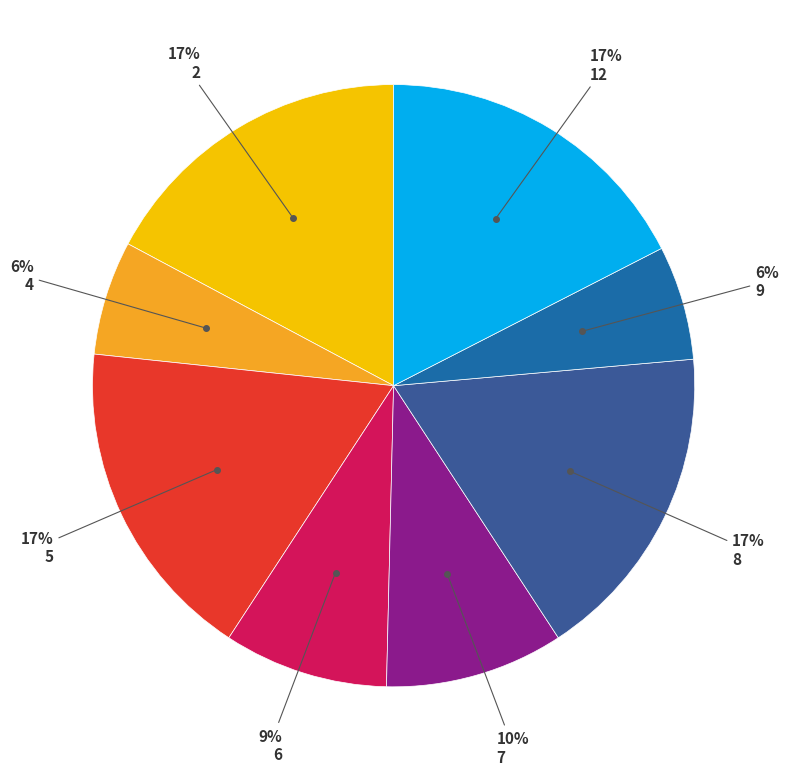

To the nearest percent, what is the difference between the largest and smallest slice percentages?

11%